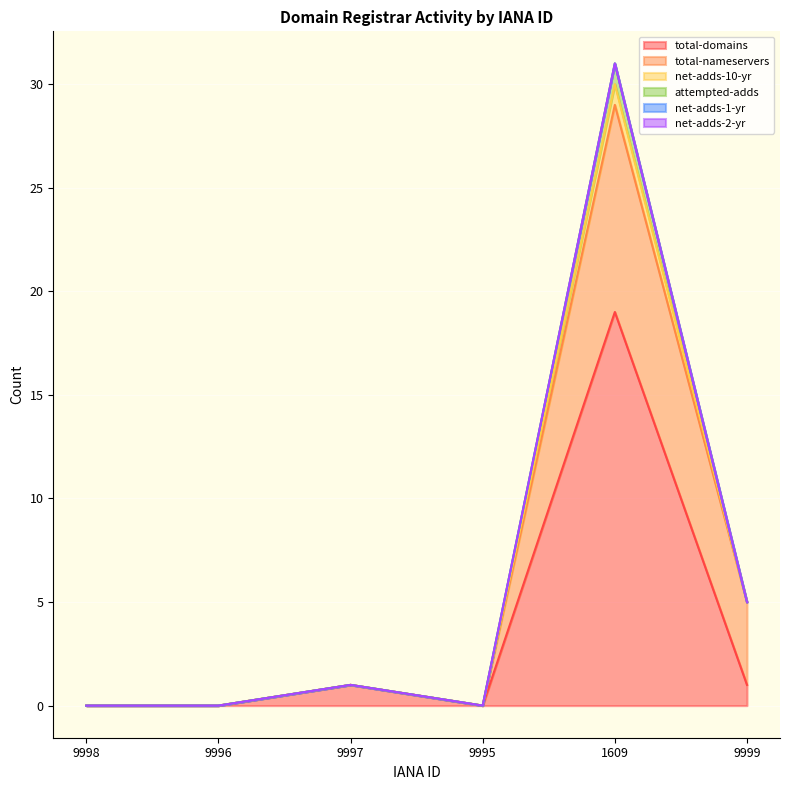

Between 1609 and 9999, which is larger?

1609